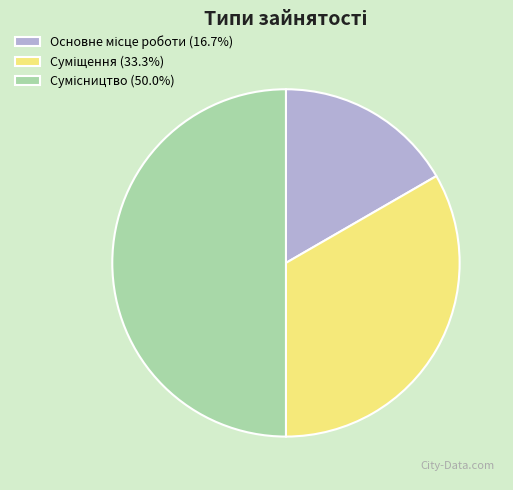

Do Основне місце роботи and Сумісництво together represent more than half of the pie?

Yes